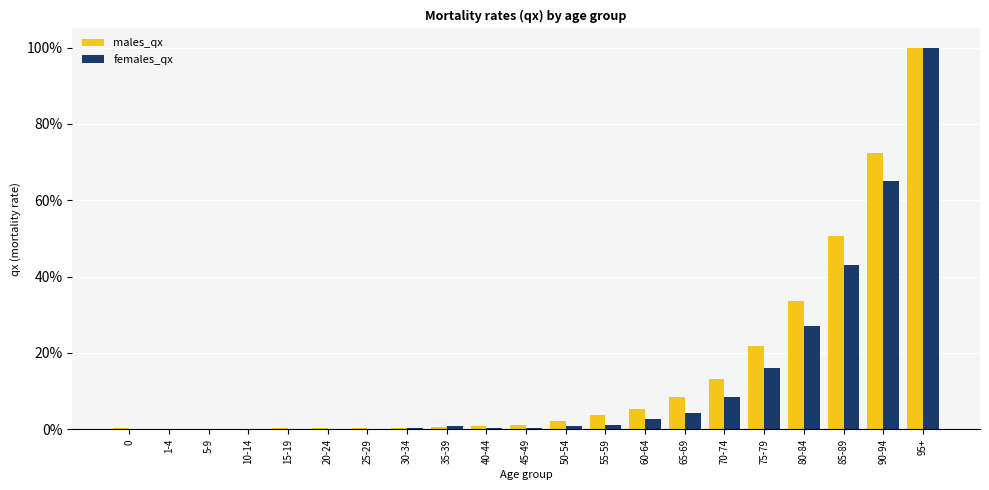

At which category is the sum across all series the highest?

95+